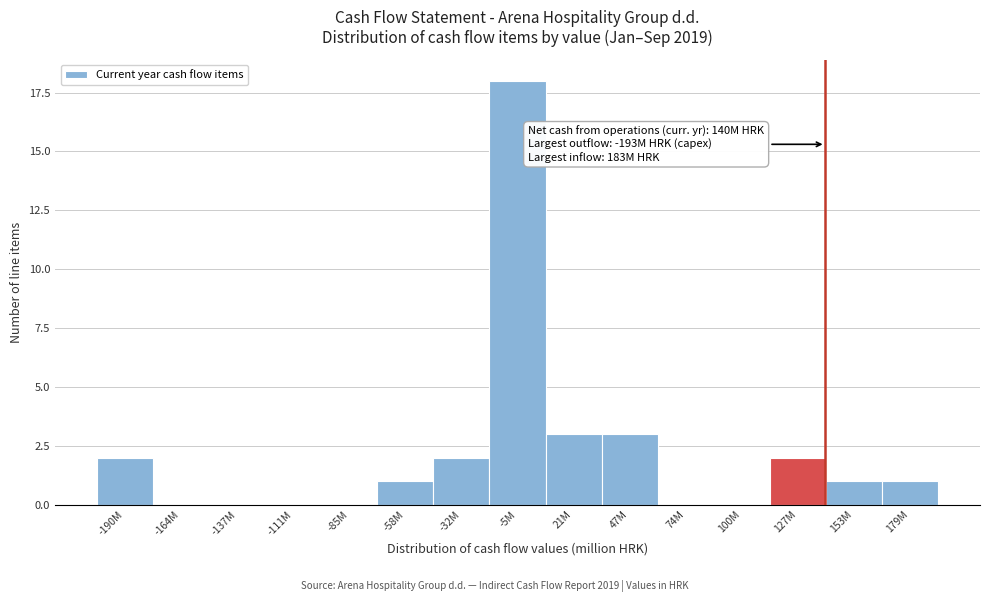

Reading right to left, transcribe all the data shown in this chart.

179M=1	153M=1	127M=2	100M=0	74M=0	47M=3	21M=3	-5M=18	-32M=2	-58M=1	-85M=0	-111M=0	-137M=0	-164M=0	-190M=2